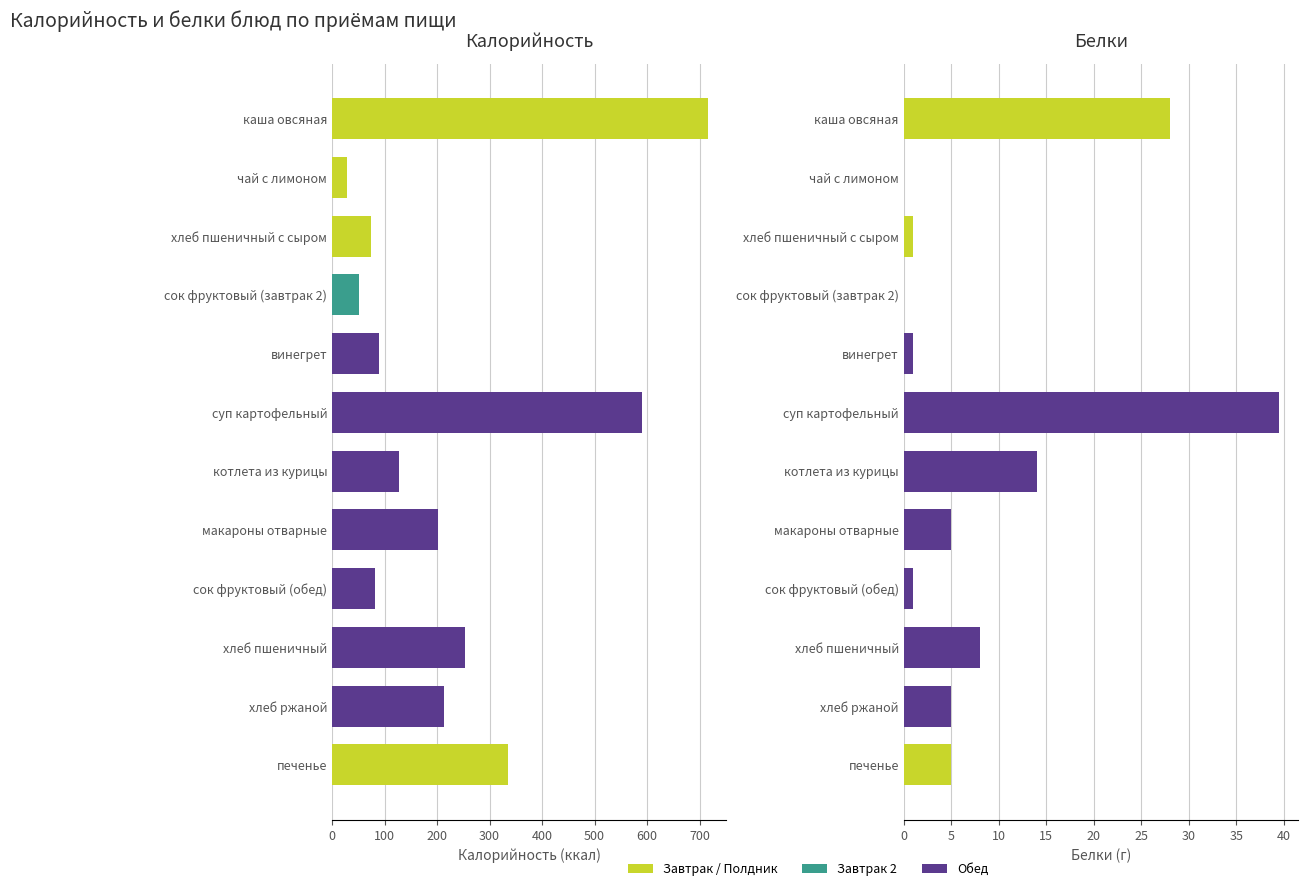

Reading left to right, what are all the values shown in this chart?

Калорийность: 715.0	28.0	75.0	52.0	90.0	589.8	127.0	202.0	81.0	254.0	214.0	336.0
Белки: 28.0	0.0	1.0	0.0	1.0	39.5	14.0	5.0	1.0	8.0	5.0	5.0